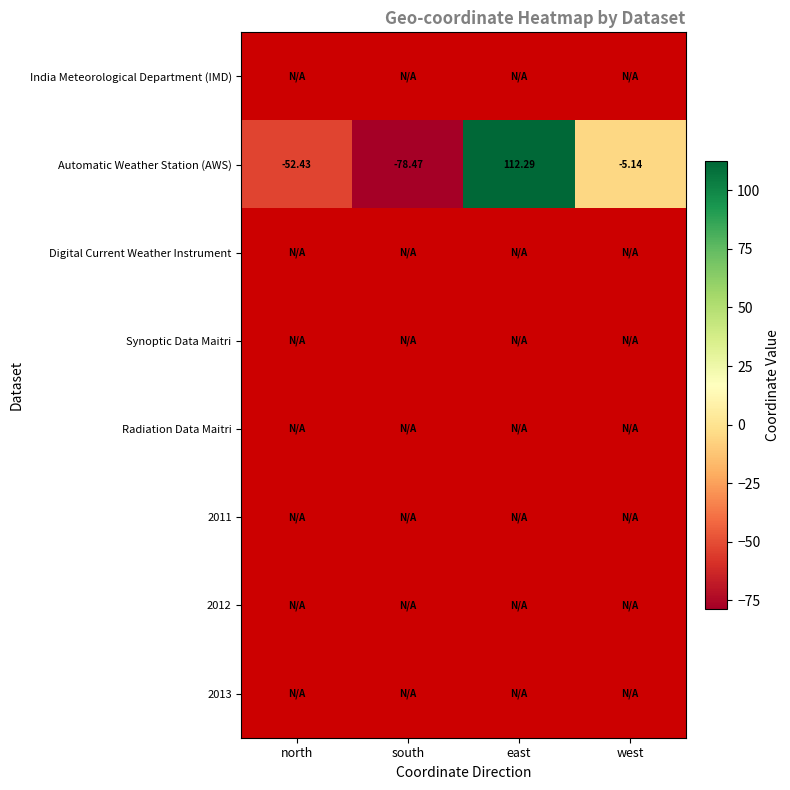

How many values in Automatic Weather Station (AWS) are below zero?

3